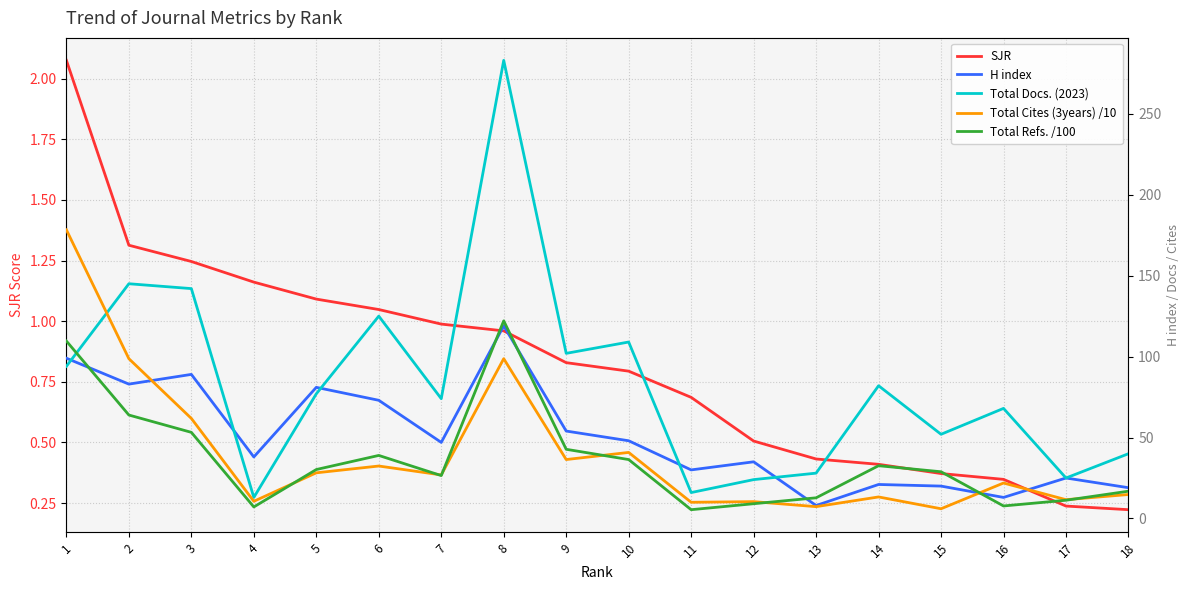

What is the value of the Total Cites (3years) /10 point at the 13th from the left?

7.3